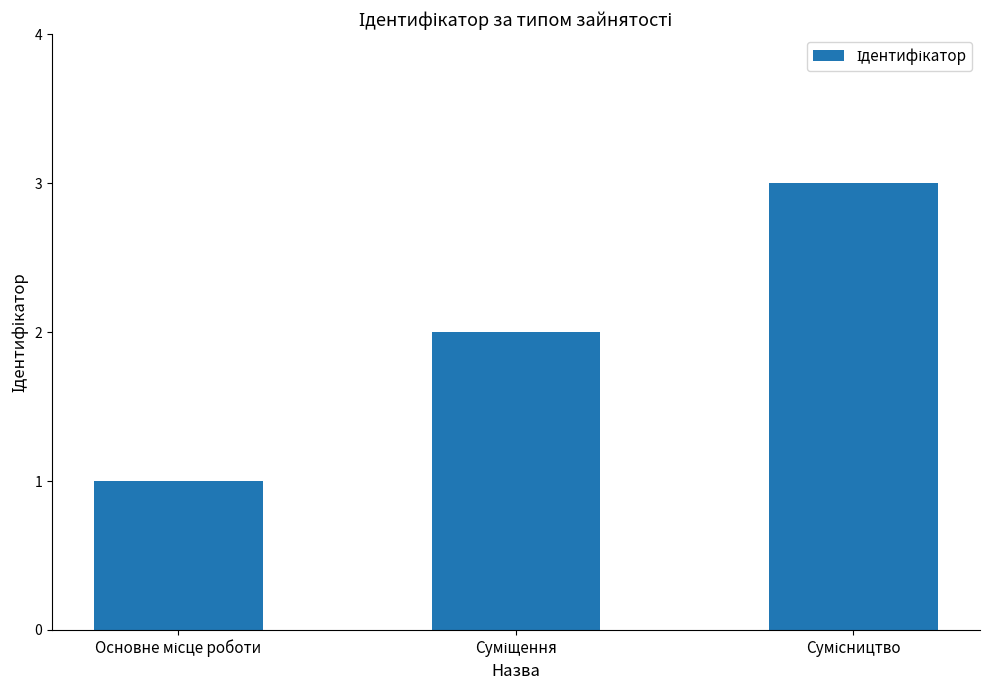

Reading left to right, extract all data points from this chart.

1	2	3